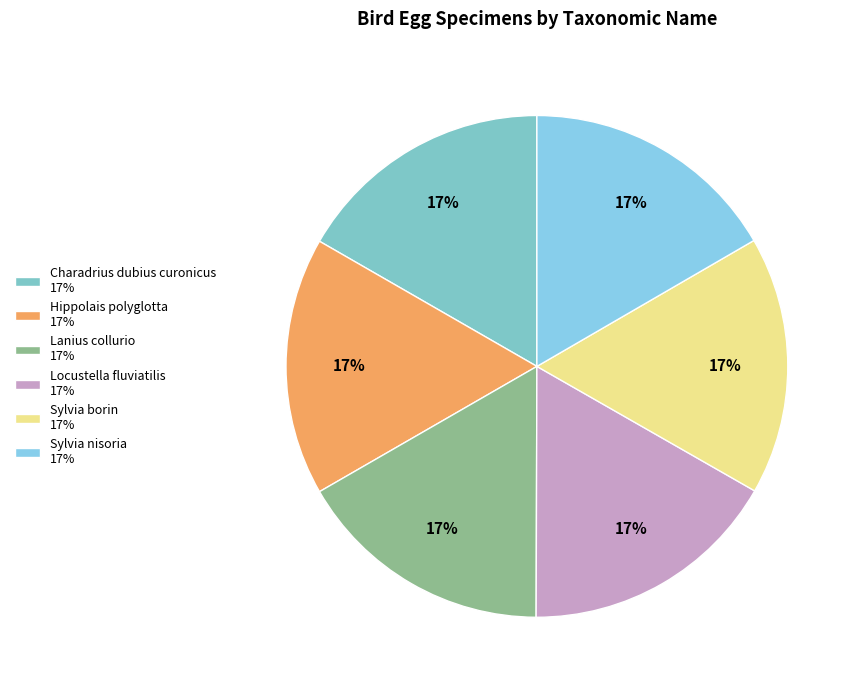

To the nearest percent, what is the combined percentage of Sylvia nisoria and Hippolais polyglotta?

33%